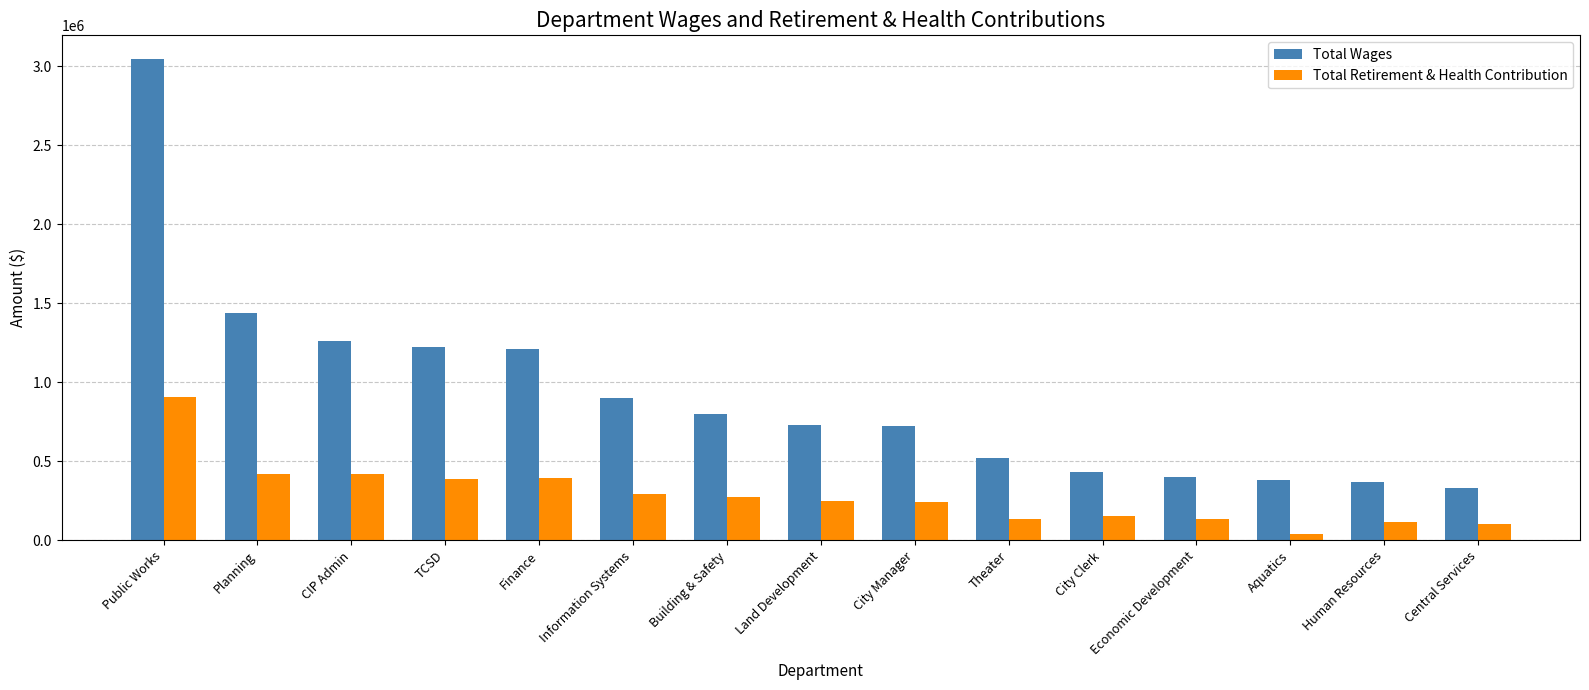

At City Clerk, list the series in order from smallest to largest.

Total Retirement & Health Contribution, Total Wages